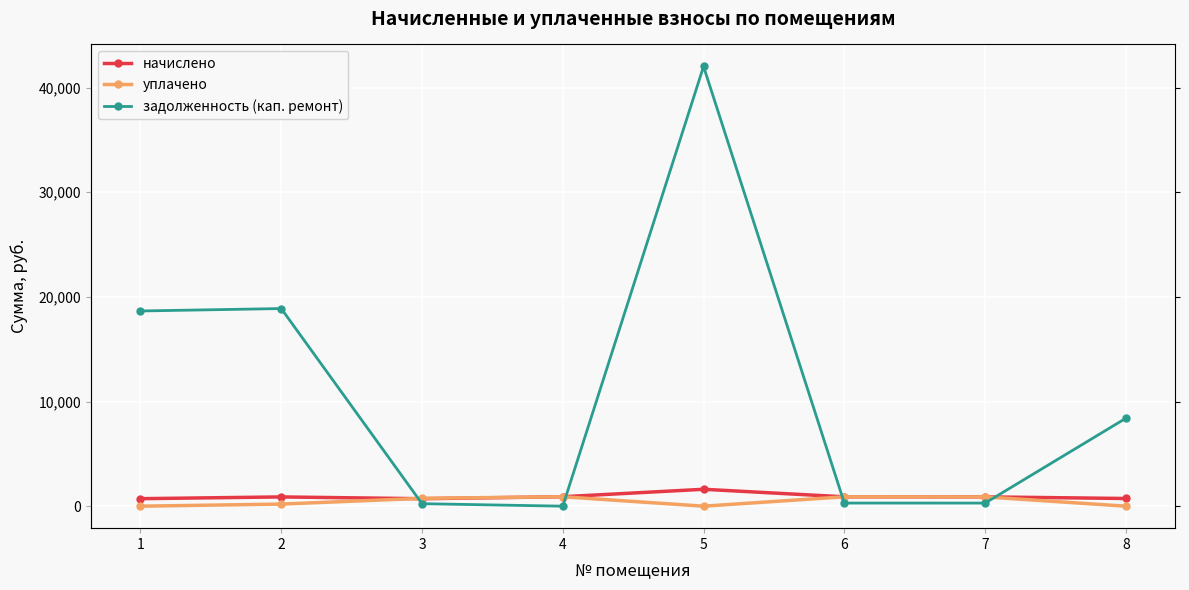

Which series changed the most between 4 and 7?

задолженность (кап. ремонт)